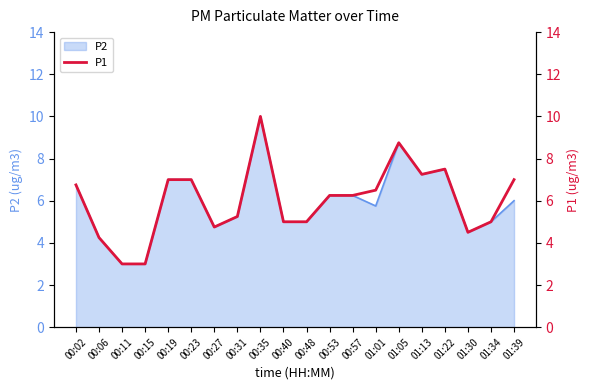

What is the difference between the maximum and minimum values?

7.0